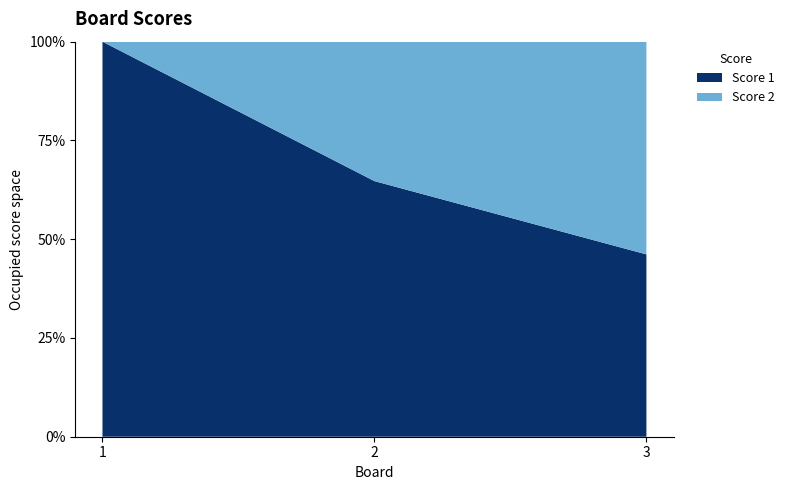

Reading right to left, extract all data points from this chart.

Score 1: 12	11	25
Score 2: 14	6	0